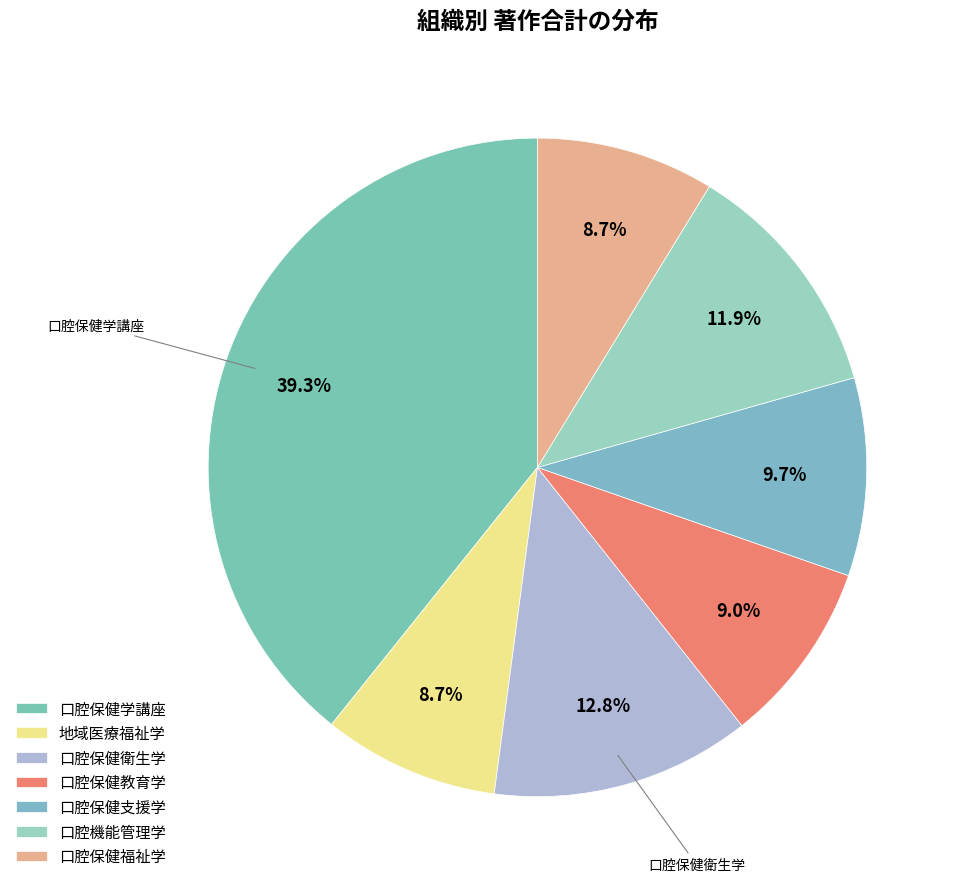

Does 地域医療福祉学 represent more than half of the total?

No